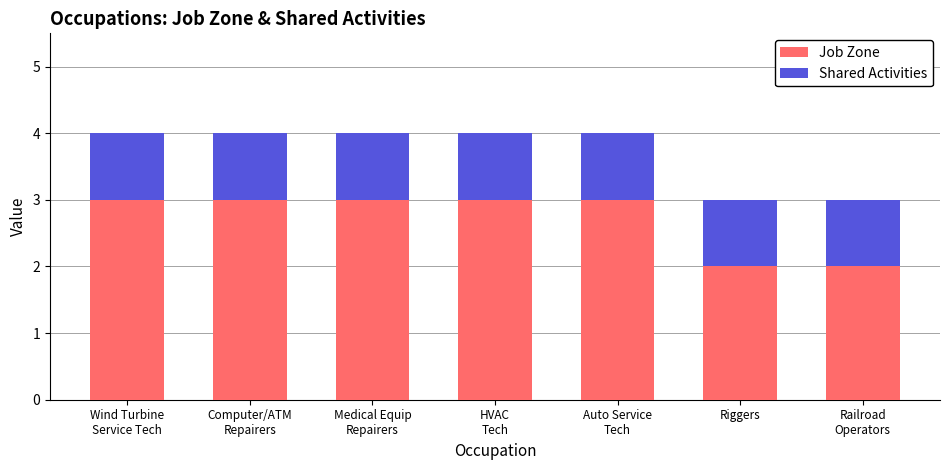

Count the number of categories in the chart.

7